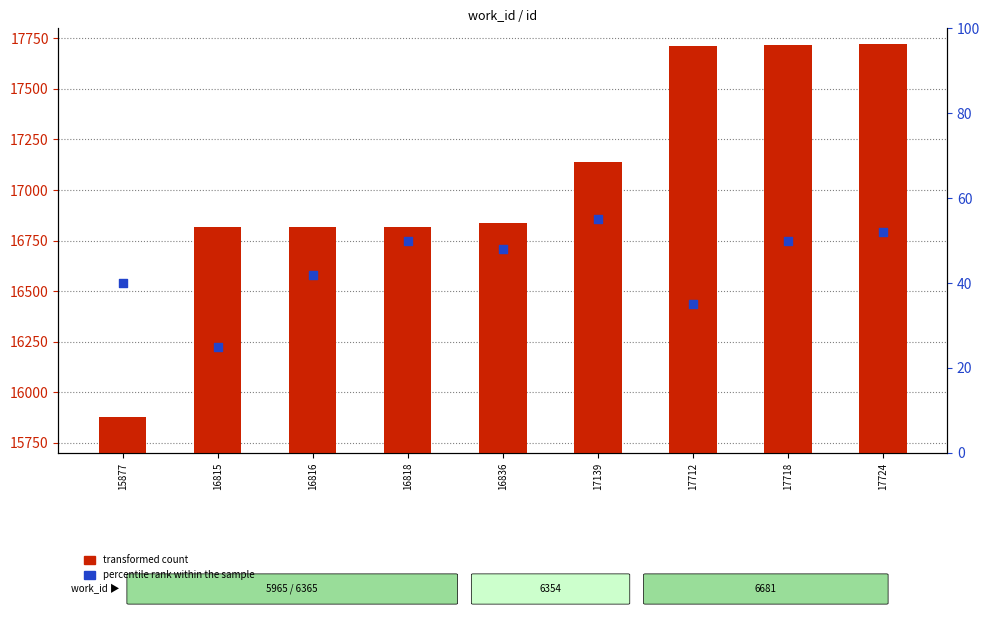

At which category is the sum across all series the highest?

17724